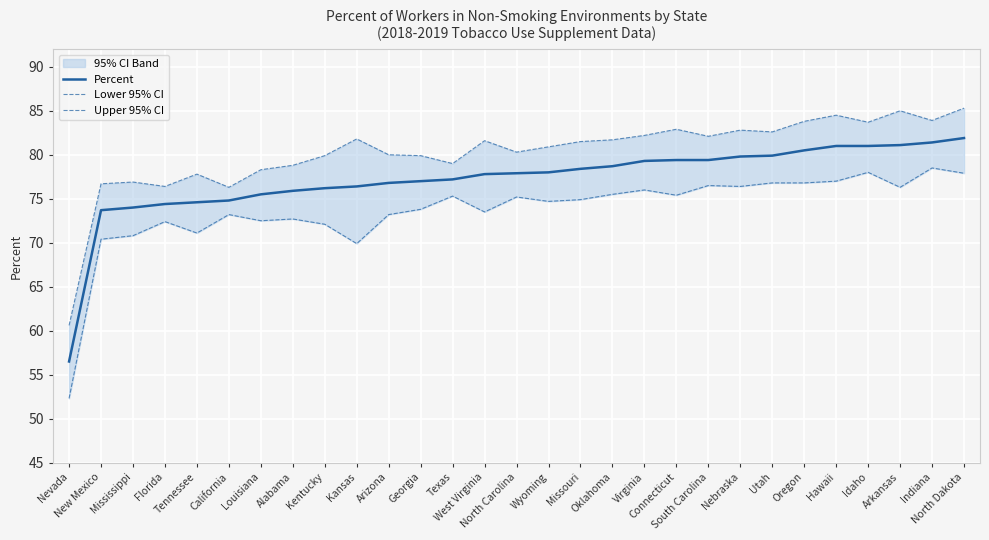

Reading left to right, what are all the values shown in this chart?

Percent: Nevada=56.5	New Mexico=73.7	Mississippi=74.0	Florida=74.4	Tennessee=74.6	California=74.8	Louisiana=75.5	Alabama=75.9	Kentucky=76.2	Kansas=76.4	Arizona=76.8	Georgia=77.0	Texas=77.2	West Virginia=77.8	North Carolina=77.9	Wyoming=78.0	Missouri=78.4	Oklahoma=78.7	Virginia=79.3	Connecticut=79.4	South Carolina=79.4	Nebraska=79.8	Utah=79.9	Oregon=80.5	Hawaii=81.0	Idaho=81.0	Arkansas=81.1	Indiana=81.4	North Dakota=81.9
Lower 95% CI: Nevada=52.3	New Mexico=70.4	Mississippi=70.8	Florida=72.4	Tennessee=71.1	California=73.2	Louisiana=72.5	Alabama=72.7	Kentucky=72.1	Kansas=69.9	Arizona=73.2	Georgia=73.8	Texas=75.3	West Virginia=73.5	North Carolina=75.2	Wyoming=74.7	Missouri=74.9	Oklahoma=75.5	Virginia=76.0	Connecticut=75.4	South Carolina=76.5	Nebraska=76.4	Utah=76.8	Oregon=76.8	Hawaii=77.0	Idaho=78.0	Arkansas=76.3	Indiana=78.5	North Dakota=77.9
Upper 95% CI: Nevada=60.6	New Mexico=76.7	Mississippi=76.9	Florida=76.4	Tennessee=77.8	California=76.3	Louisiana=78.3	Alabama=78.8	Kentucky=79.9	Kansas=81.8	Arizona=80.0	Georgia=79.9	Texas=79.0	West Virginia=81.6	North Carolina=80.3	Wyoming=80.9	Missouri=81.5	Oklahoma=81.7	Virginia=82.2	Connecticut=82.9	South Carolina=82.1	Nebraska=82.8	Utah=82.6	Oregon=83.8	Hawaii=84.5	Idaho=83.7	Arkansas=85.0	Indiana=83.9	North Dakota=85.3